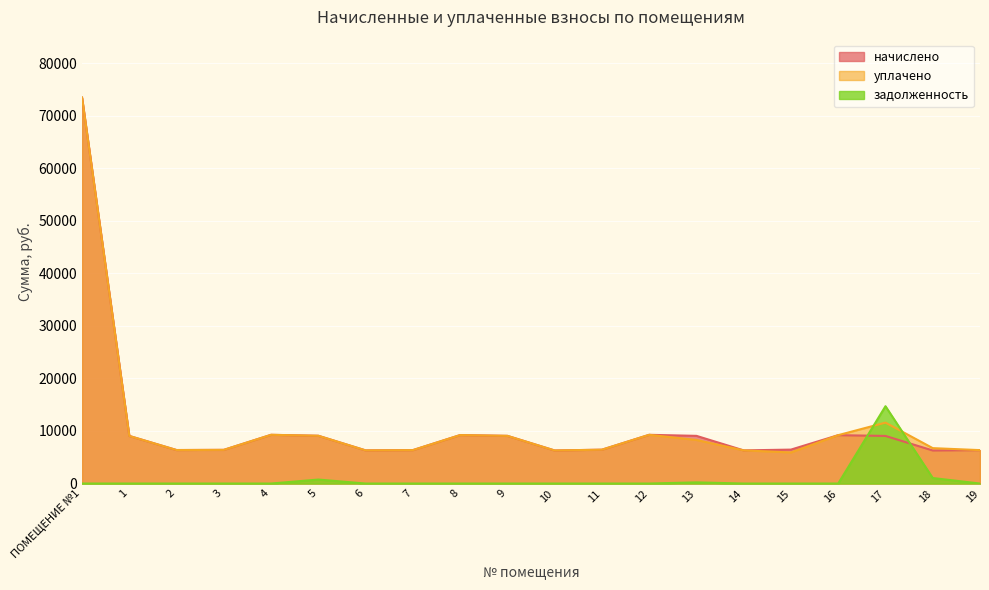

At which label does уплачено first exceed 8294?

ПОМЕЩЕНИЕ №1